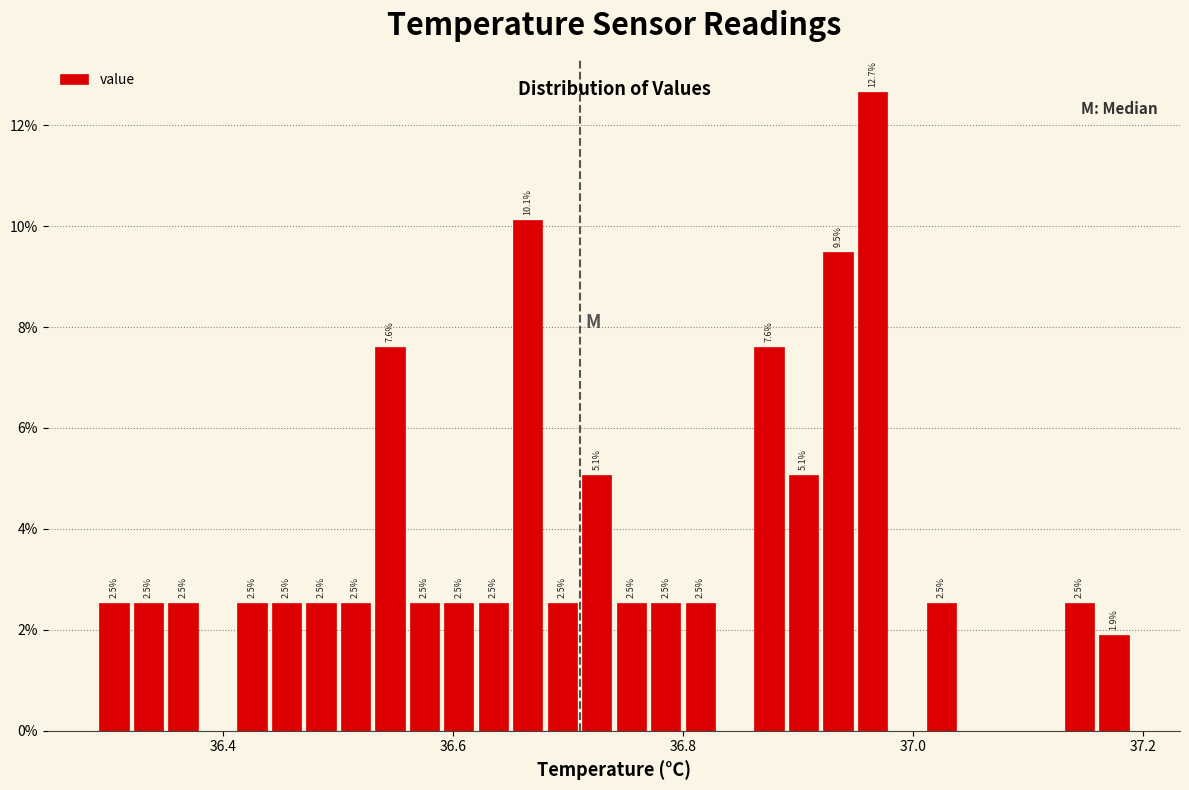

Read against the x-axis, roughly where is the centre of the tallest bar?

36.96